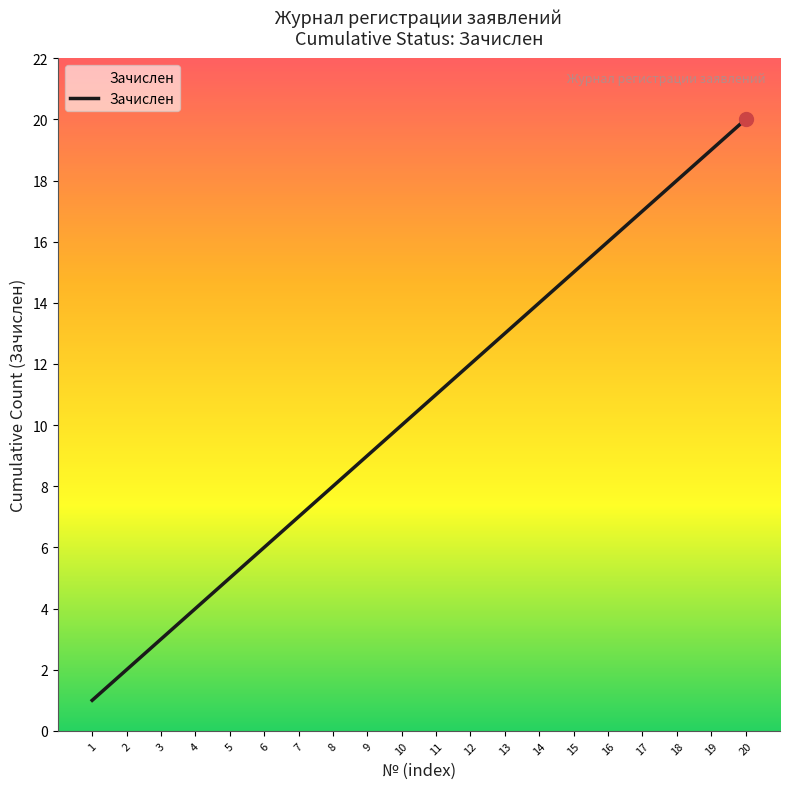

Reading left to right, extract all data points from this chart.

1=1	2=2	3=3	4=4	5=5	6=6	7=7	8=8	9=9	10=10	11=11	12=12	13=13	14=14	15=15	16=16	17=17	18=18	19=19	20=20